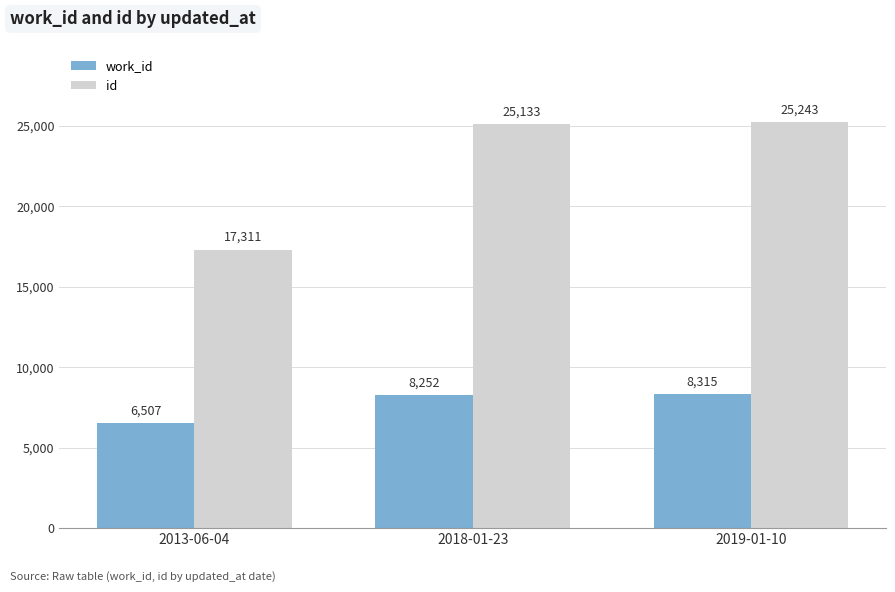

What is the sum of all id values?

67687